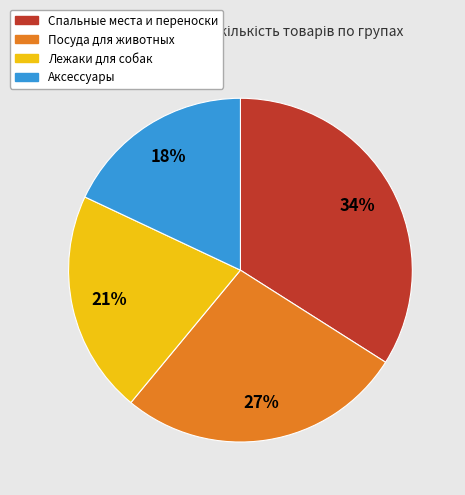

To the nearest percent, what is the difference between the largest and smallest slice percentages?

16%